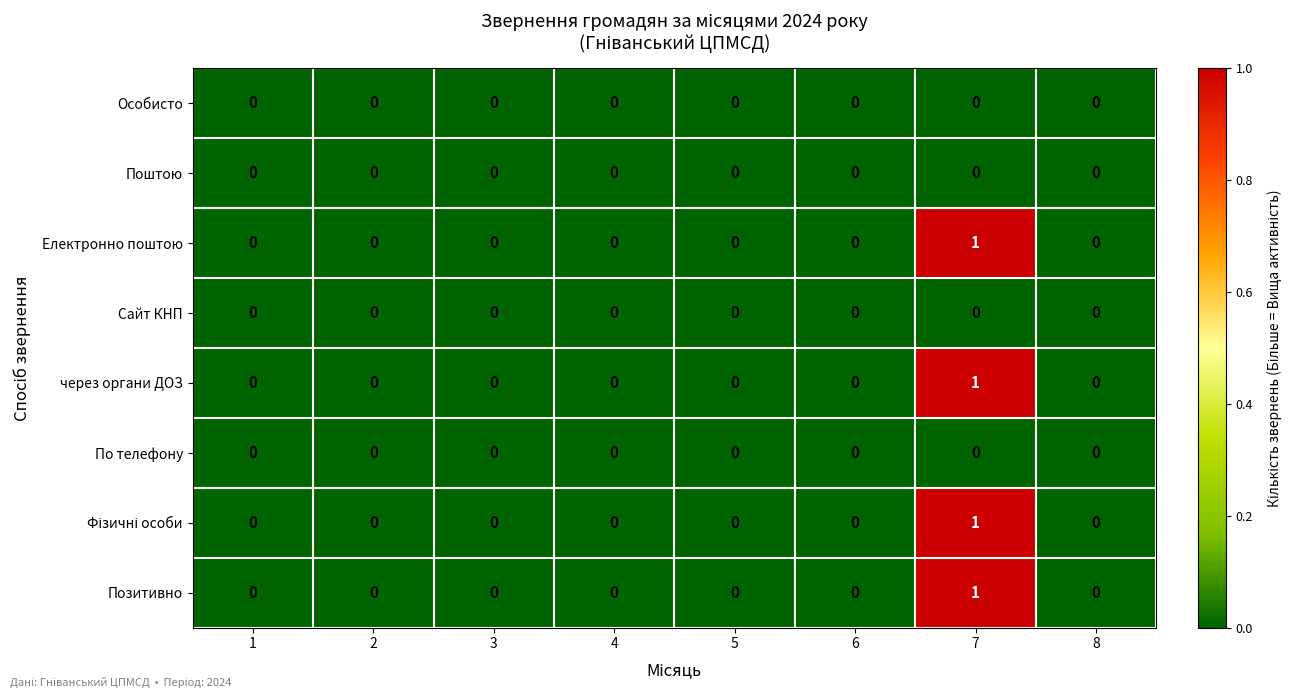

At which category is the sum across all series the highest?

7